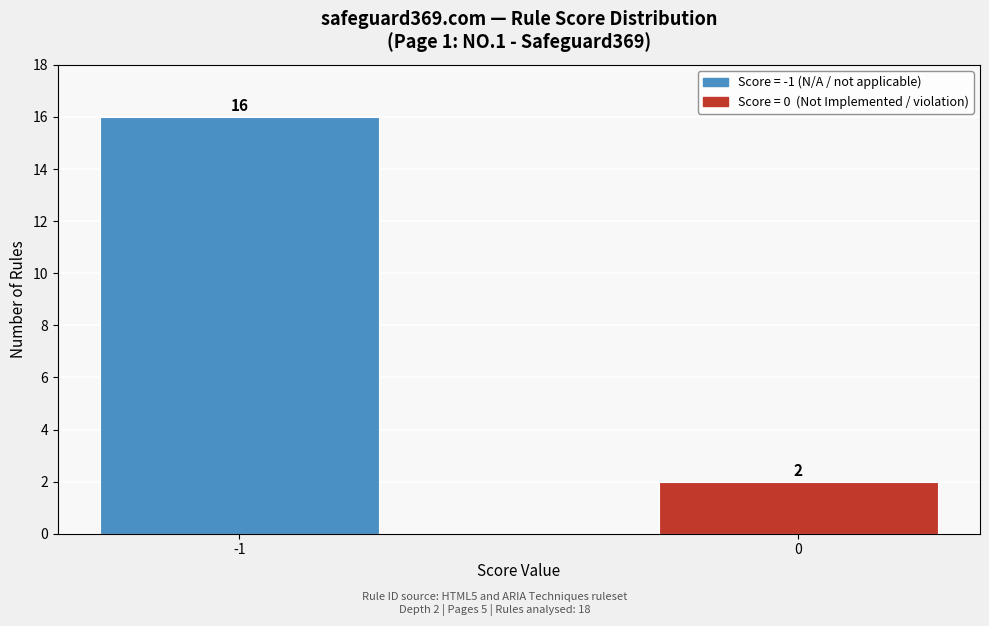

Reading right to left, extract all data points from this chart.

0=2	-1=16